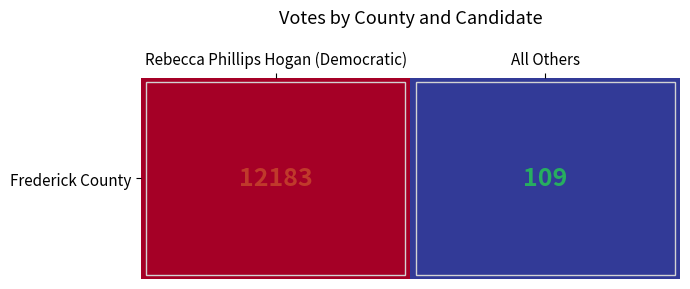

True or false: the data shows 109 at All Others.

True